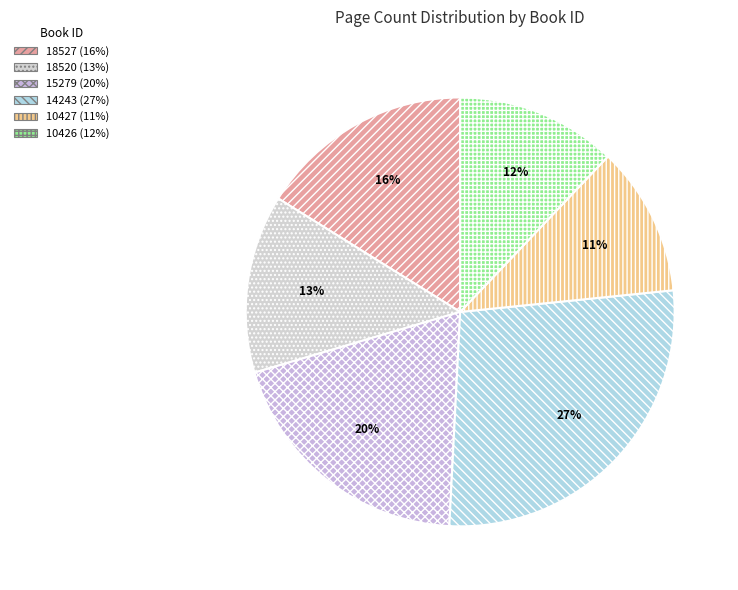

Count the number of slices in the pie.

6